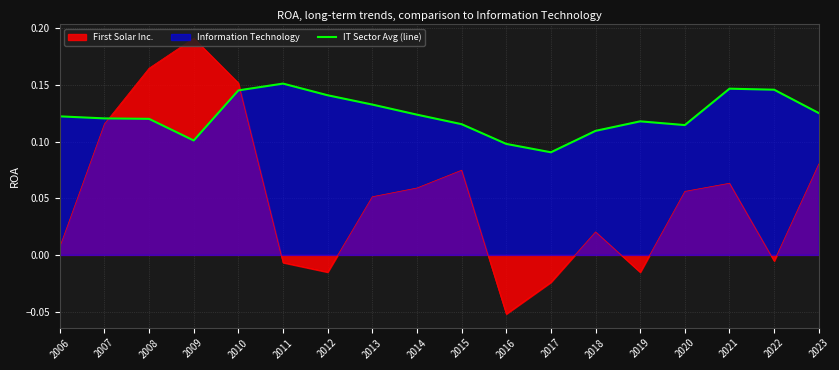

Reading left to right, list all the values displayed in this chart.

2006=0.1	2007=0.1	2008=0.1	2009=0.1	2010=0.1	2011=0.2	2012=0.1	2013=0.1	2014=0.1	2015=0.1	2016=0.1	2017=0.1	2018=0.1	2019=0.1	2020=0.1	2021=0.1	2022=0.1	2023=0.1